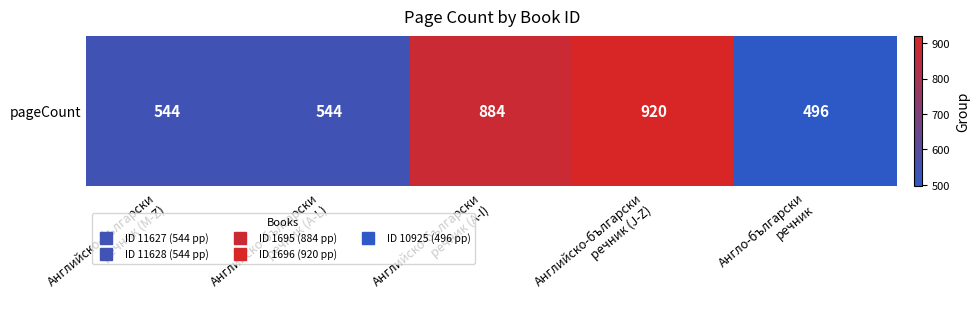

What is the smallest value displayed?

496